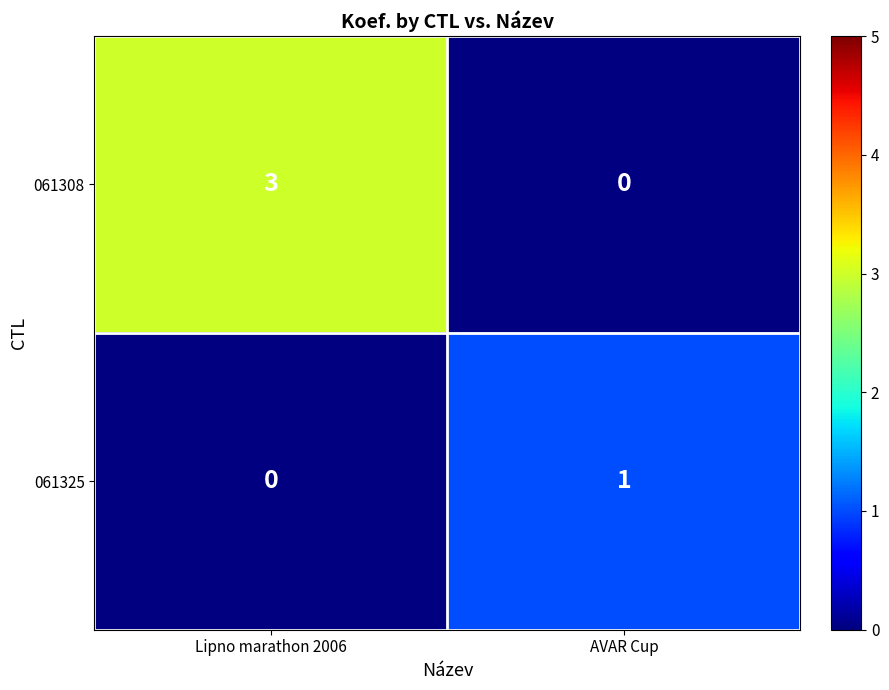

Is the value of 061325 at AVAR Cup greater than the value of 061308 at Lipno marathon 2006?

No